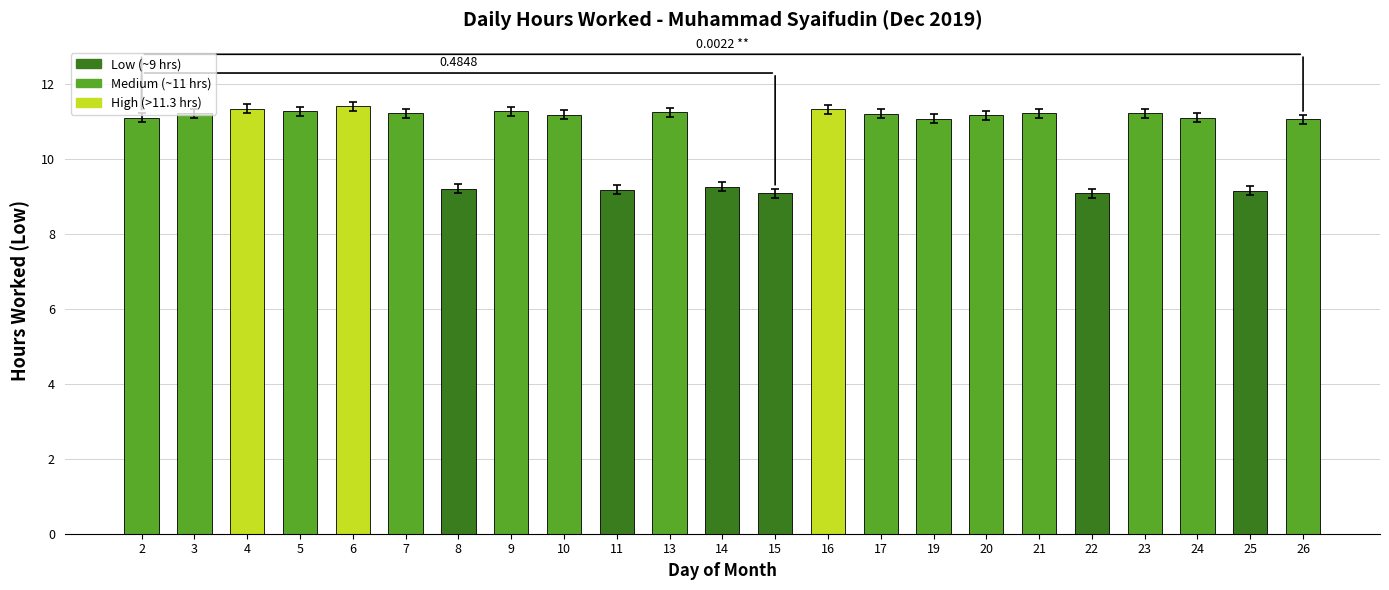

What is the value of the 17th bar from the left?

11.2